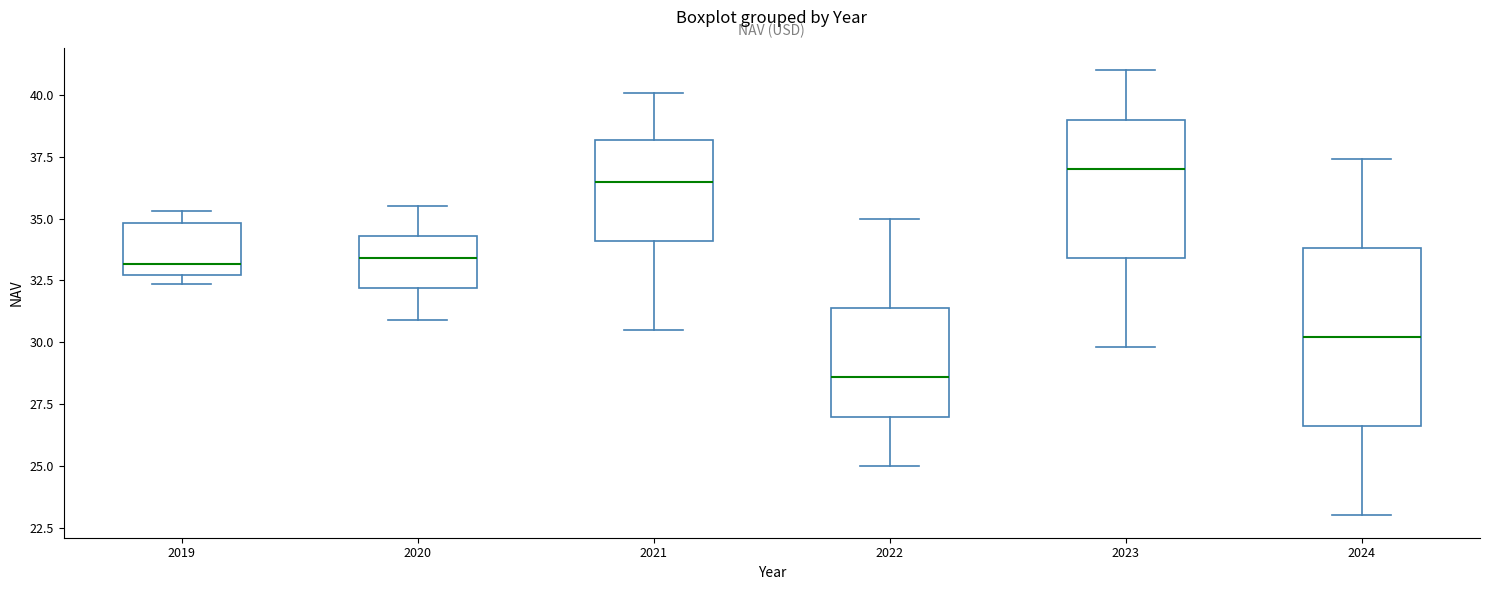

Reading left to right, transcribe this box plot: for each box, give where its median line is, the range the box spans, and where its two whiskers end, as read against the y-axis. The values are not printed on the chart, so give them approximately, as read against the axis.

2019: median 33.0, box 32.5 to 35.0, whiskers 32.5 (just below the box's lower edge) to 35.5
2020: median 33.5, box 32.0 to 34.5, whiskers 31.0 to 35.5
2021: median 36.5, box 34.0 to 38.0, whiskers 30.5 to 40.0
2022: median 28.5, box 27.0 to 31.5, whiskers 25.0 to 35.0
2023: median 37.0, box 33.5 to 39.0, whiskers 30.0 to 41.0
2024: median 30.0, box 26.5 to 34.0, whiskers 23.0 to 37.5